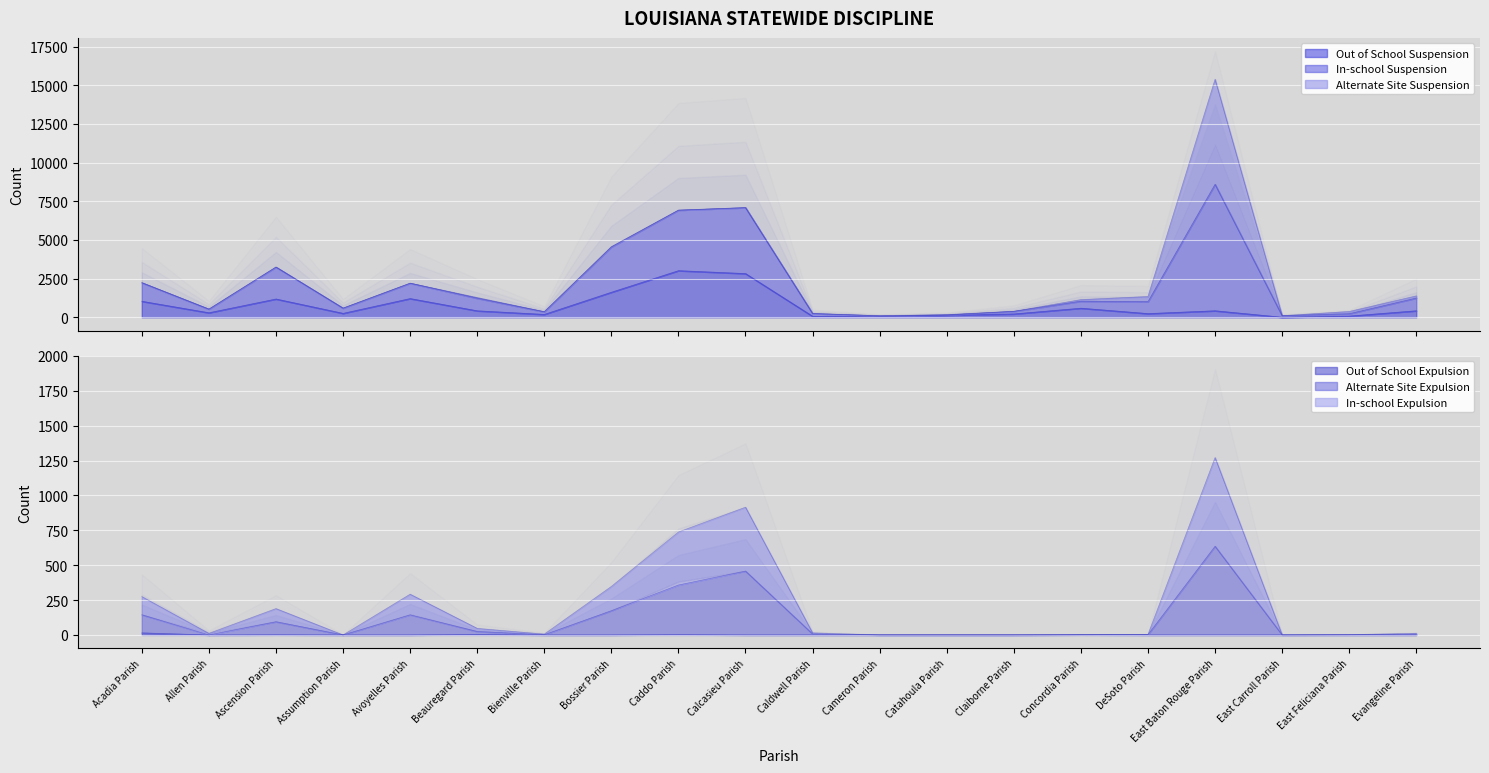

At which category does Out of School Expulsion reach its first local peak?

Ascension Parish